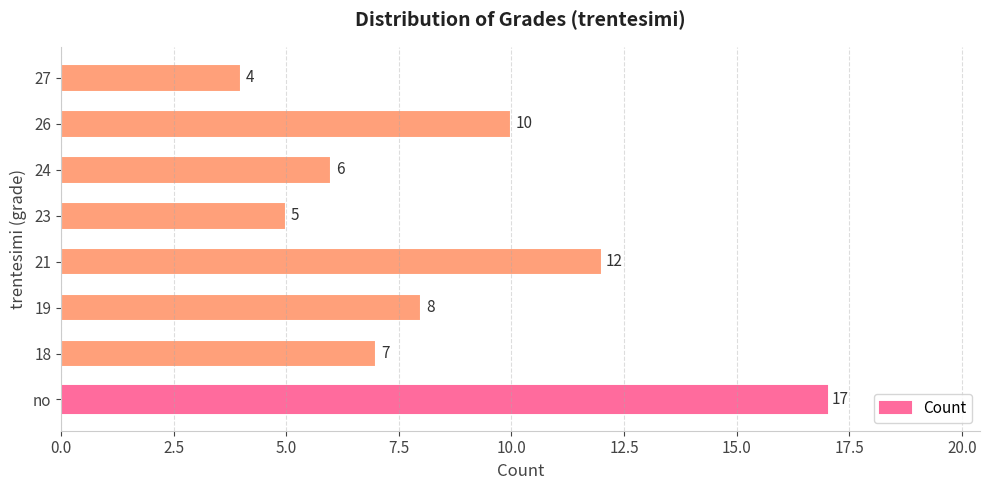

Count the number of categories in the chart.

8